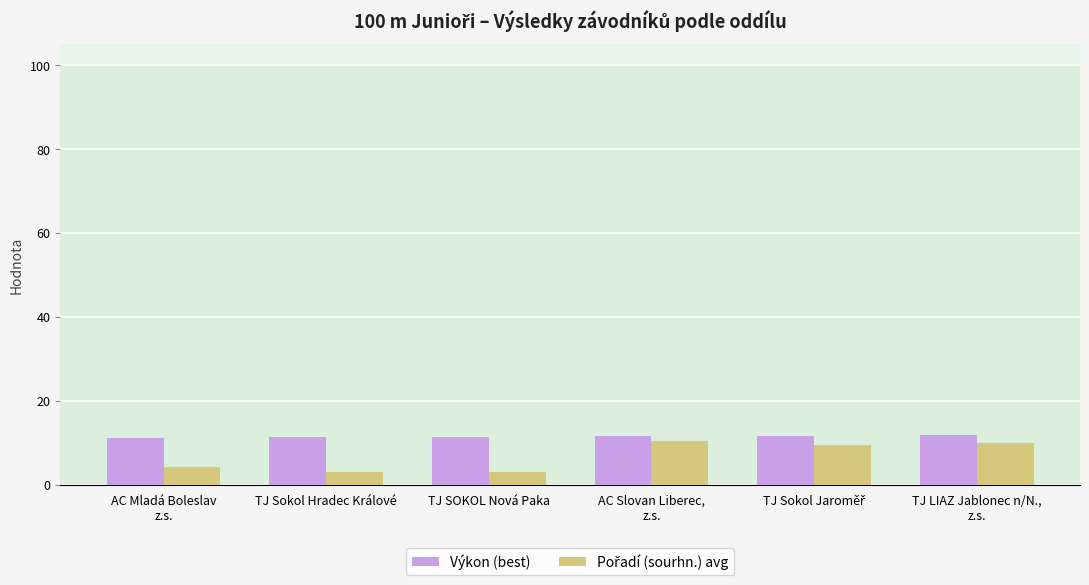

What is the lowest value of the Výkon (best) series?

11.1